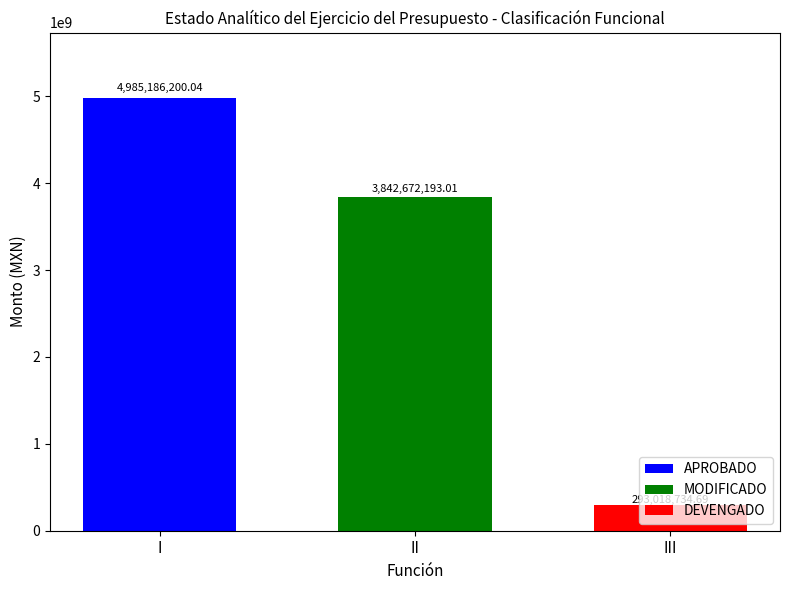

List the series in order of their peak value, lowest first.

DEVENGADO, MODIFICADO, APROBADO